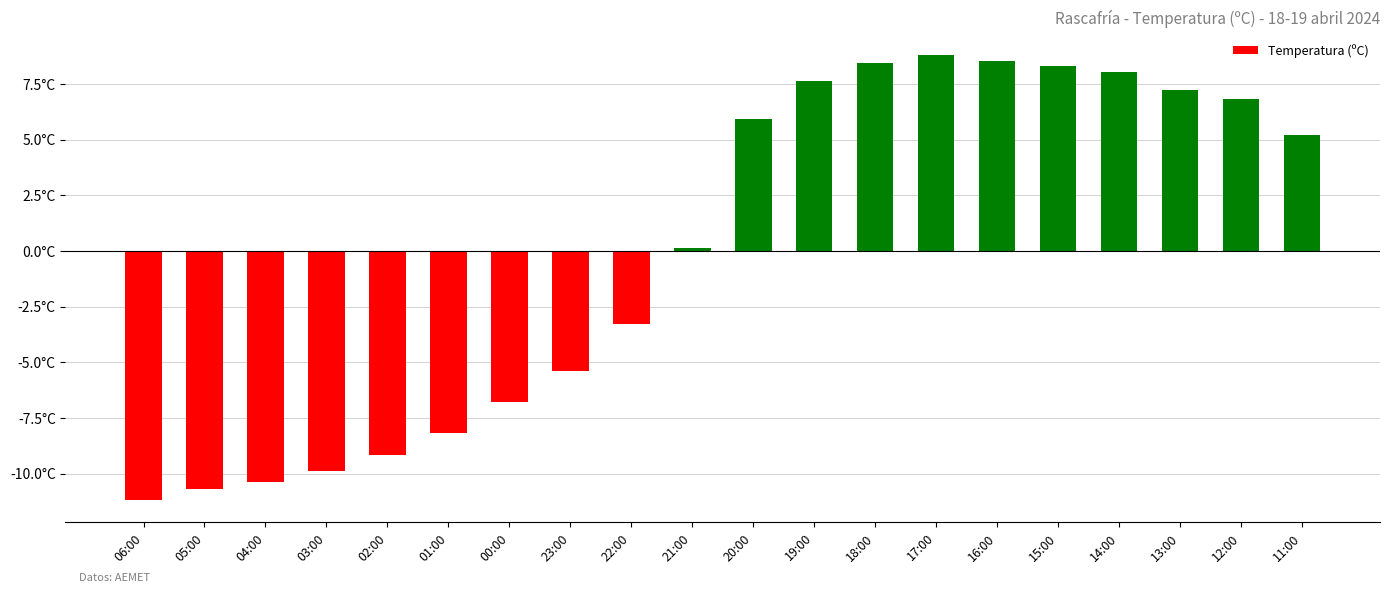

Are the bars horizontal?

No